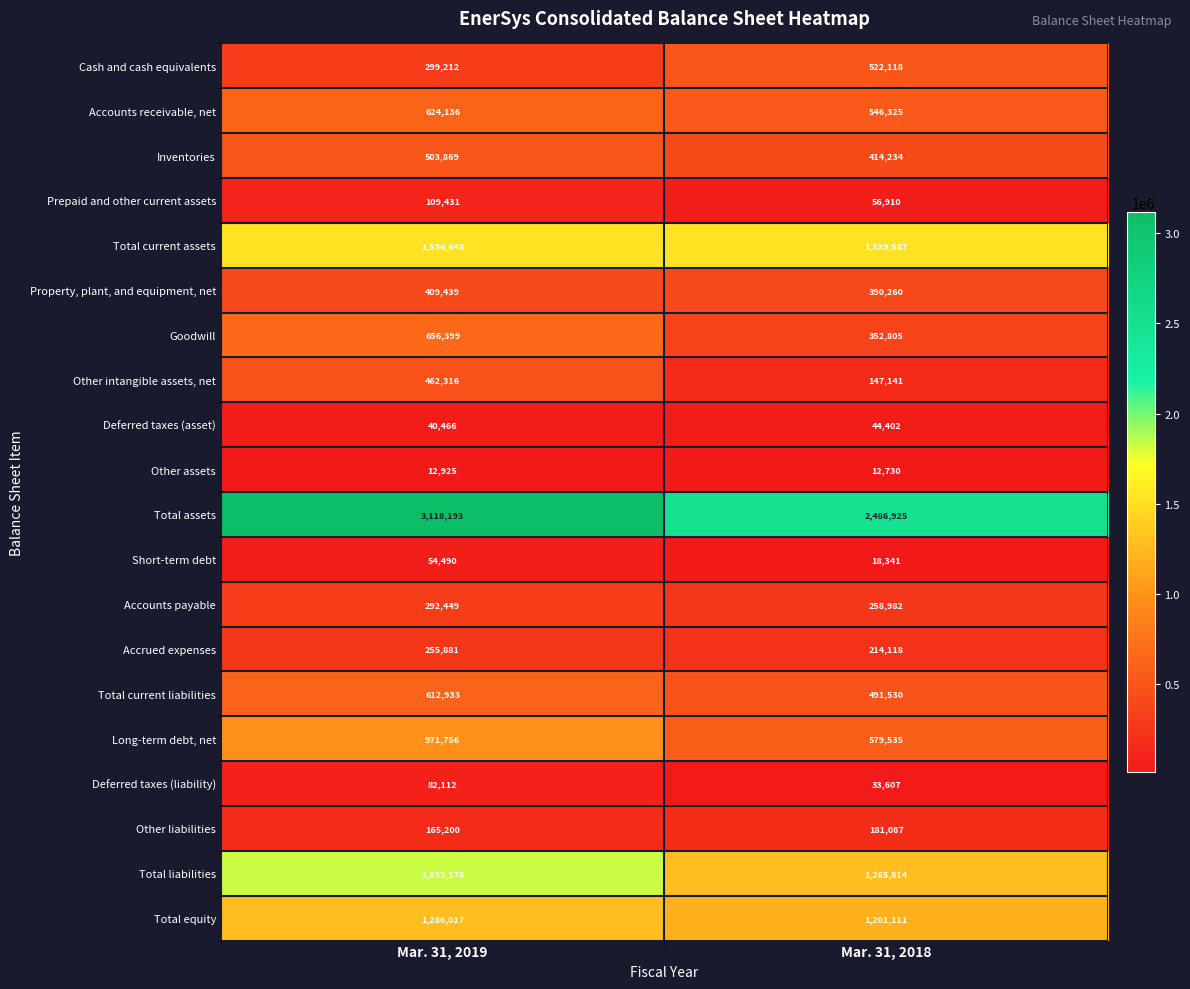

What is the difference between the highest and lowest values at Mar. 31, 2018?

2474195